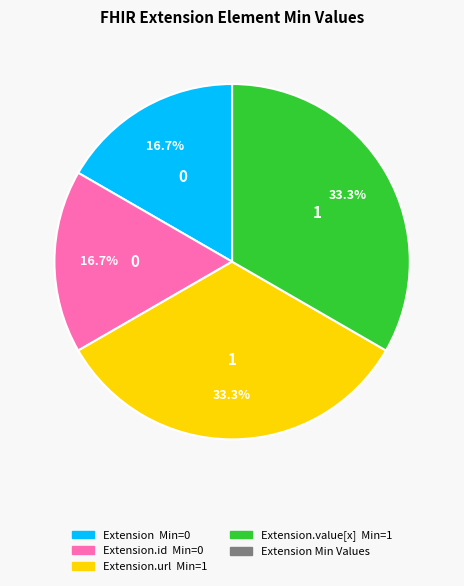

Is there any slice that represents more than half of the pie?

No